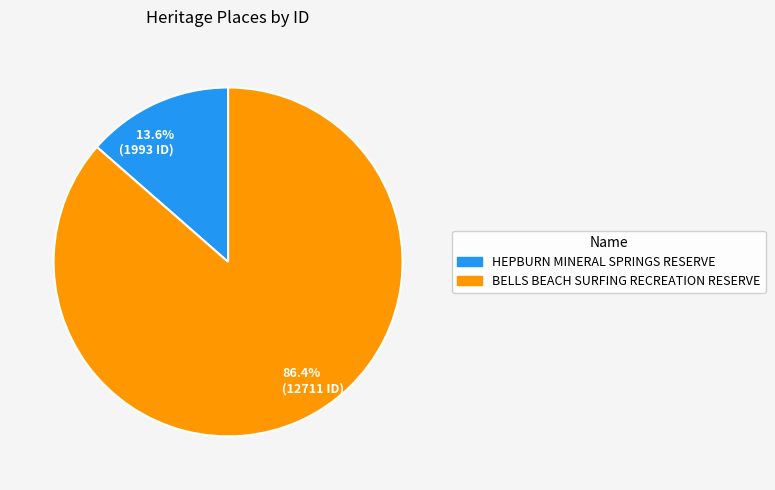

Between BELLS BEACH SURFING RECREATION RESERVE and HEPBURN MINERAL SPRINGS RESERVE, which is larger?

BELLS BEACH SURFING RECREATION RESERVE